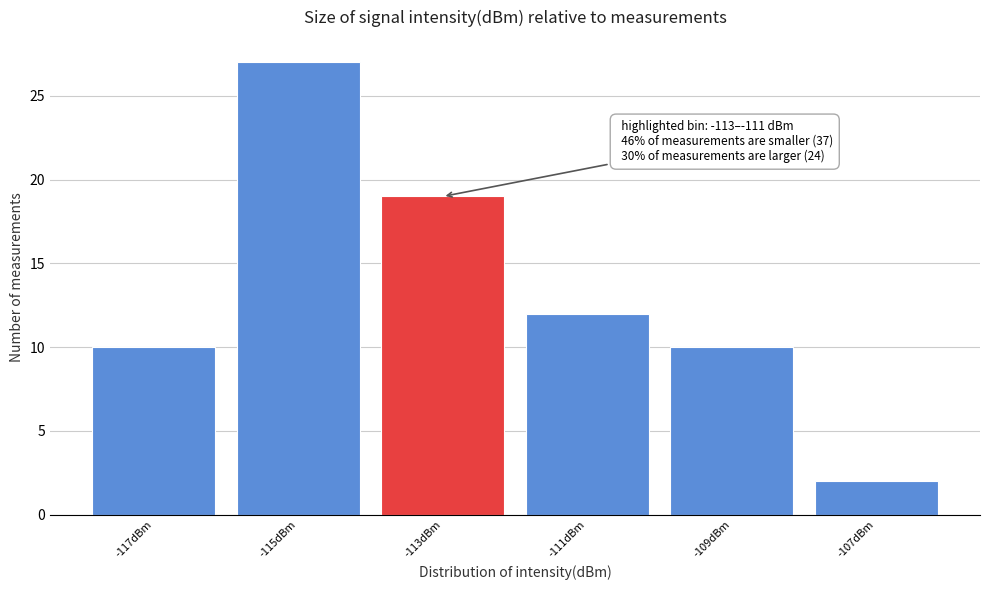

Reading left to right, extract all data points from this chart.

-117dBm=10	-115dBm=27	-113dBm=19	-111dBm=12	-109dBm=10	-107dBm=2